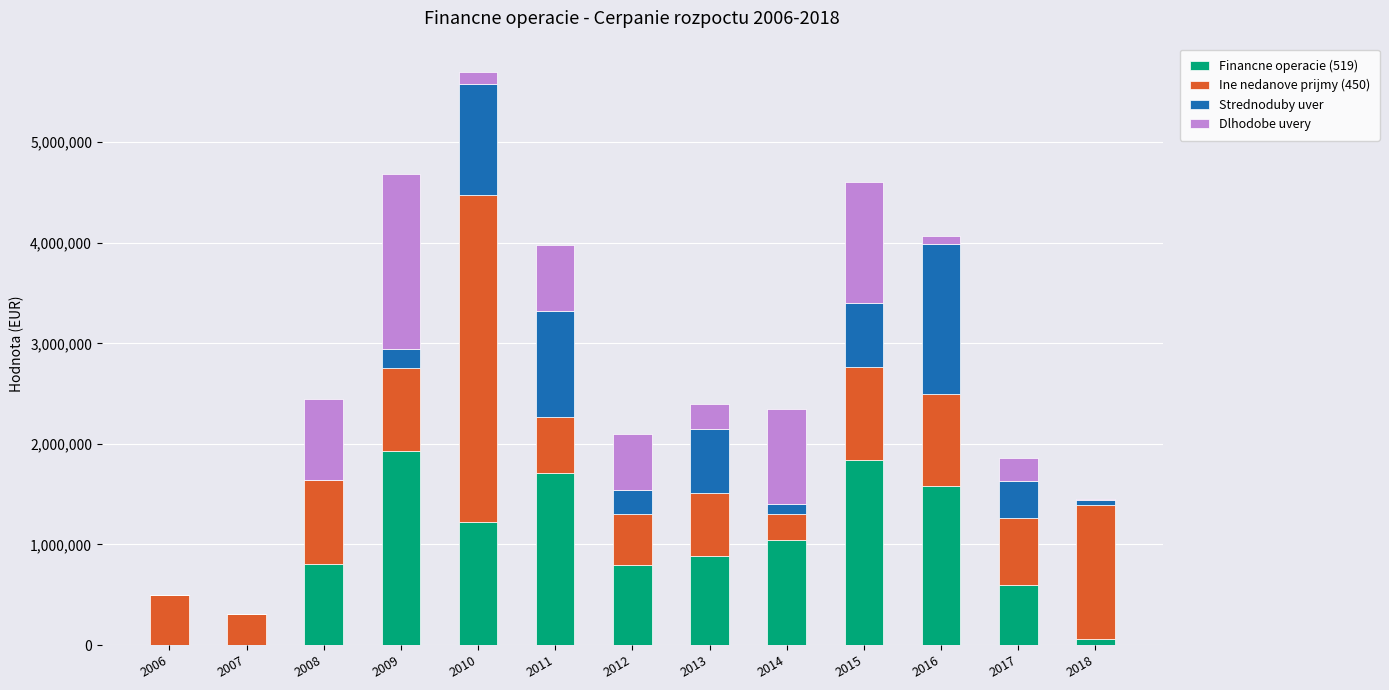

What is the highest value of the Financne operacie (519) series?

1932030.0